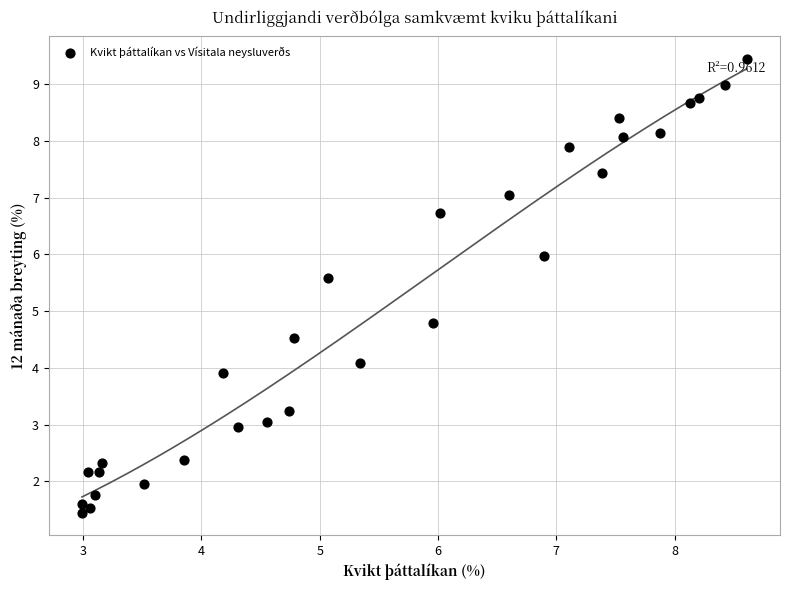

What Y value in the scatter plot is closest to 5?

4.8